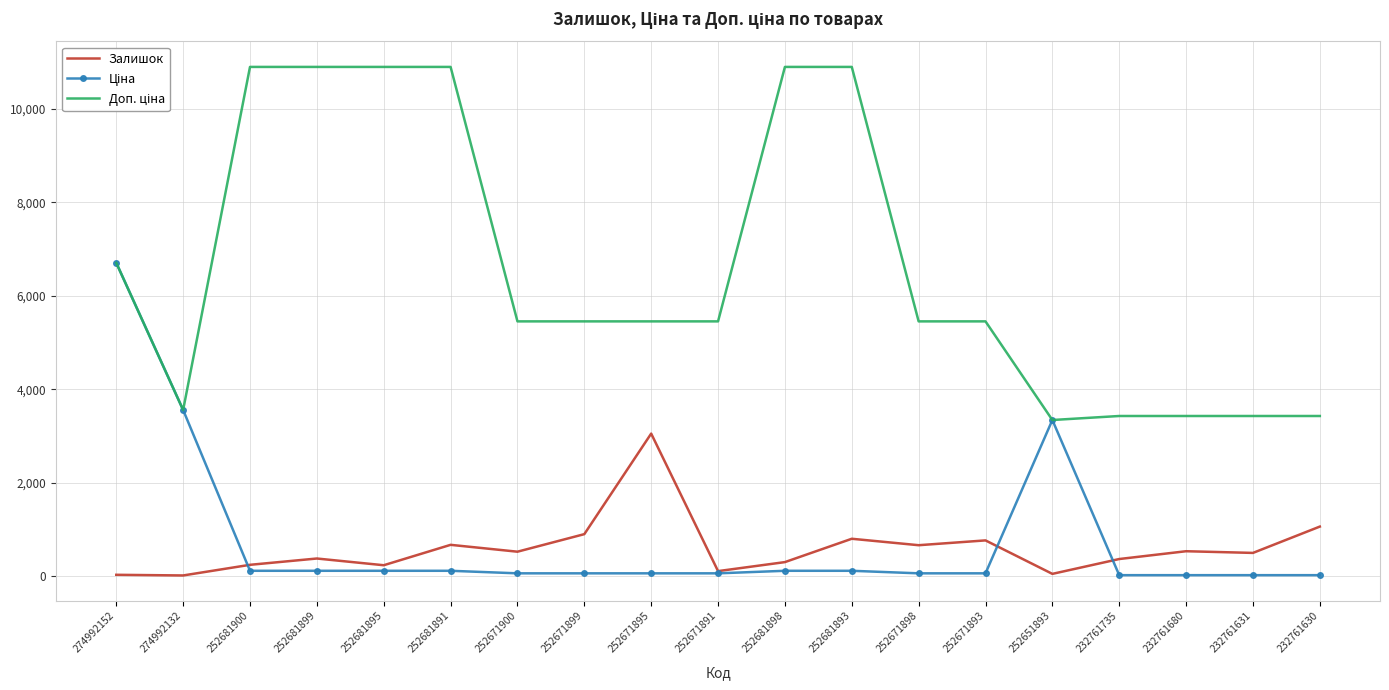

Is it true that Залишок equals 4689.8 at 252671895?

False